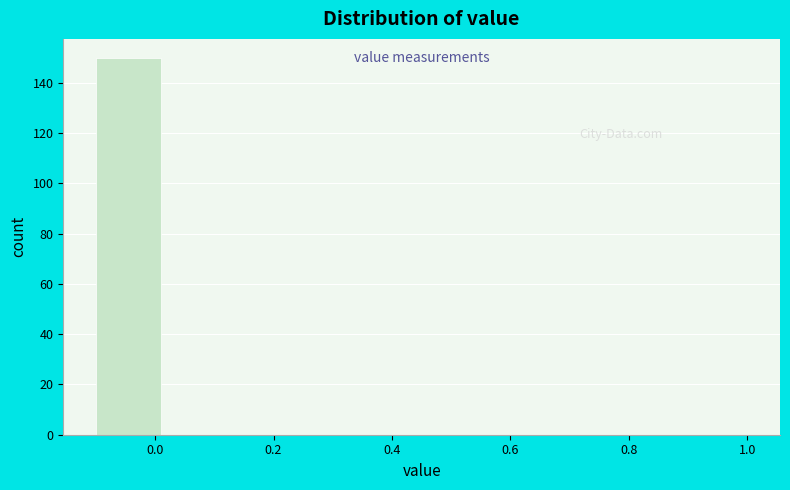

Reading left to right, transcribe this chart: for each bar, give the range it covers on the x-axis and its height. Neither the bar edges nor the heights are printed on the chart, so give them approximately, as read against the axes.

-0.10 to 0.01: 150
0.01 to 0.12: 0
0.12 to 0.23: 0
0.23 to 0.34: 0
0.34 to 0.45: 0
0.45 to 0.56: 0
0.56 to 0.67: 0
0.67 to 0.78: 0
0.78 to 0.89: 0
0.89 to 1.00: 0